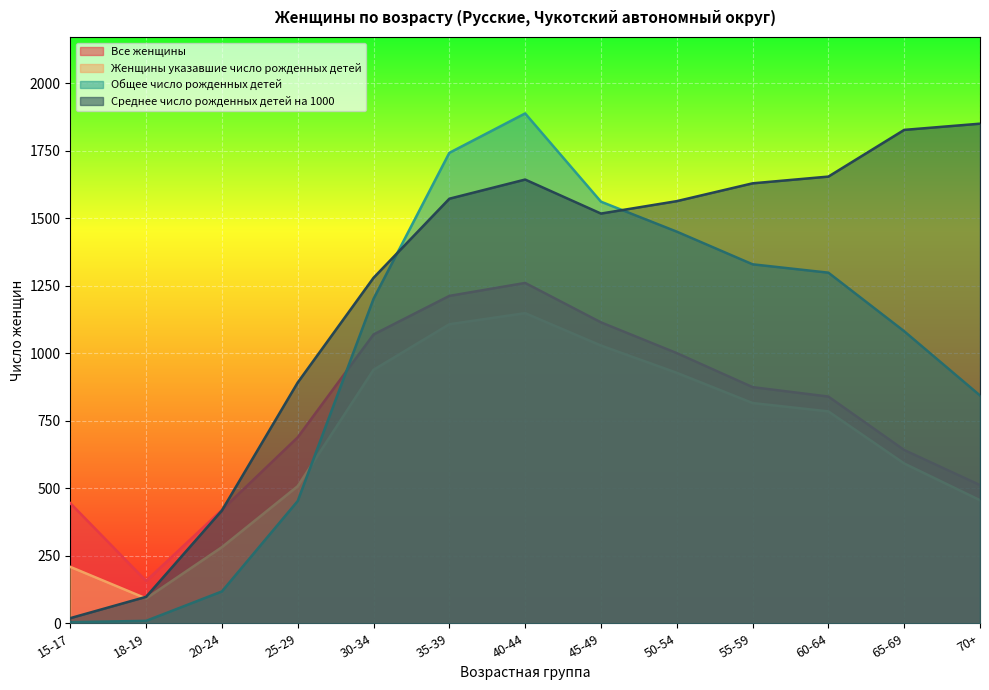

List the labels in order of Общее число рожденных детей value, smallest first.

15-17, 18-19, 20-24, 25-29, 70+, 65-69, 30-34, 60-64, 55-59, 50-54, 45-49, 35-39, 40-44